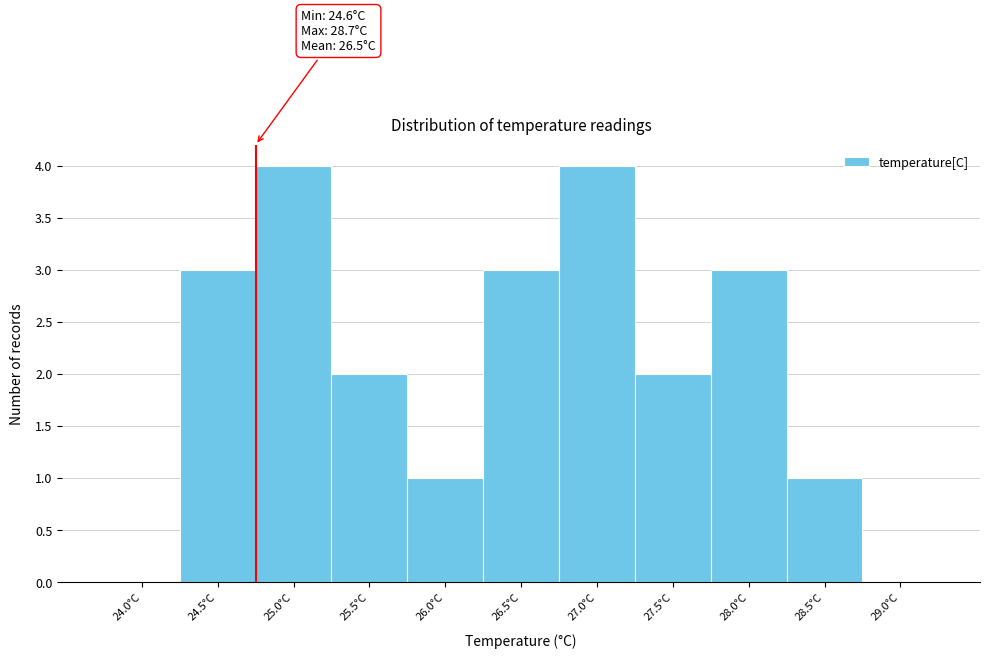

Reading left to right, what are all the values shown in this chart?

24.0°C=0	24.5°C=3	25.0°C=4	25.5°C=2	26.0°C=1	26.5°C=3	27.0°C=4	27.5°C=2	28.0°C=3	28.5°C=1	29.0°C=0